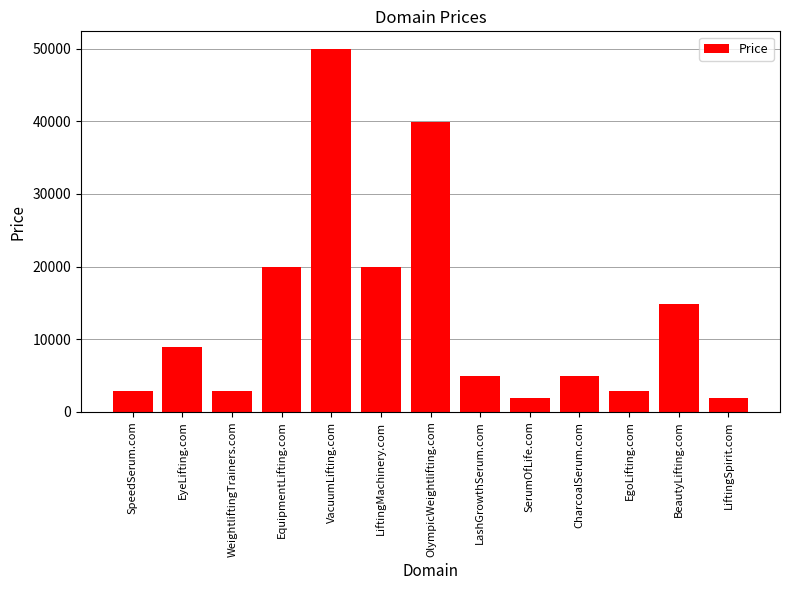

What is the change in value from WeightliftingTrainers.com to LiftingMachinery.com?

+17000